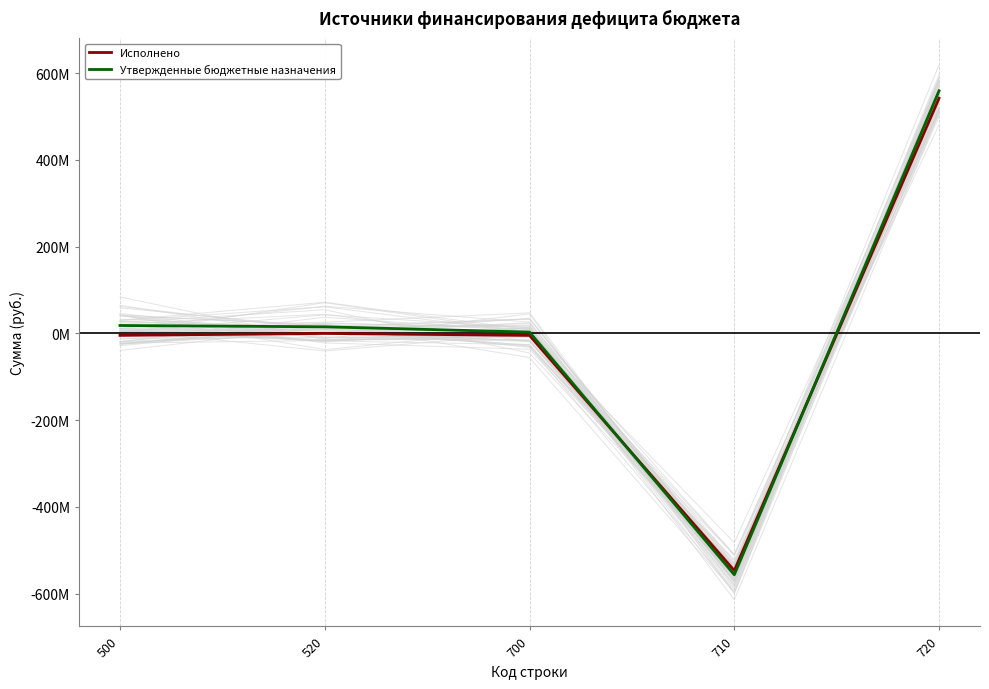

What is the difference between the Исполнено values at 710 and 520?

546538132.2